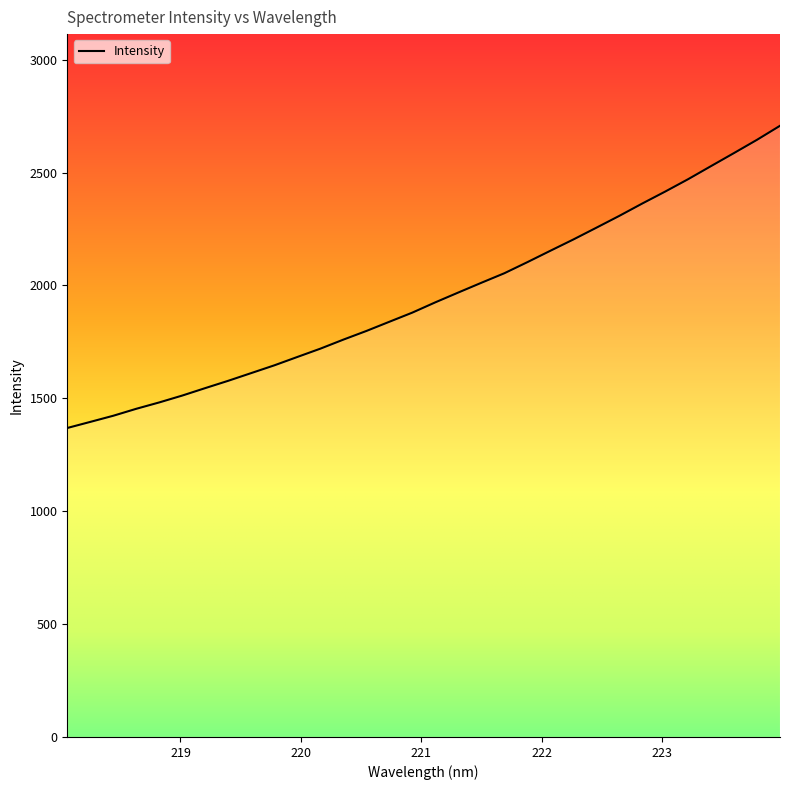

What is the greatest value displayed?

2707.1